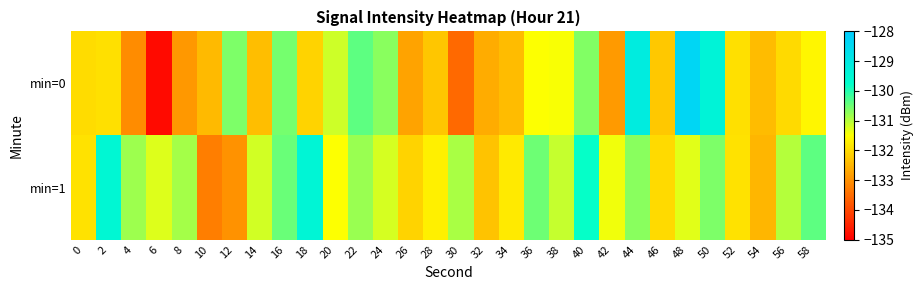

Reading left to right, extract all data points from this chart.

min=0: 0=-132.0	2=-131.9	4=-133.1	6=-134.8	8=-132.9	10=-132.4	12=-130.6	14=-132.4	16=-130.6	18=-132.1	20=-131.2	22=-130.4	24=-130.7	26=-132.7	28=-132.3	30=-133.5	32=-132.6	34=-132.4	36=-131.5	38=-131.5	40=-130.6	42=-132.9	44=-129.1	46=-132.3	48=-128.4	50=-129.4	52=-131.9	54=-132.4	56=-132.0	58=-131.6
min=1: 0=-131.9	2=-129.5	4=-130.8	6=-131.3	8=-130.9	10=-133.3	12=-133.0	14=-131.2	16=-130.5	18=-129.4	20=-131.5	22=-130.8	24=-131.2	26=-132.1	28=-131.7	30=-130.9	32=-132.3	34=-131.8	36=-130.5	38=-131.1	40=-129.8	42=-131.4	44=-130.7	46=-132.0	48=-131.3	50=-130.6	52=-131.9	54=-132.5	56=-131.0	58=-130.4